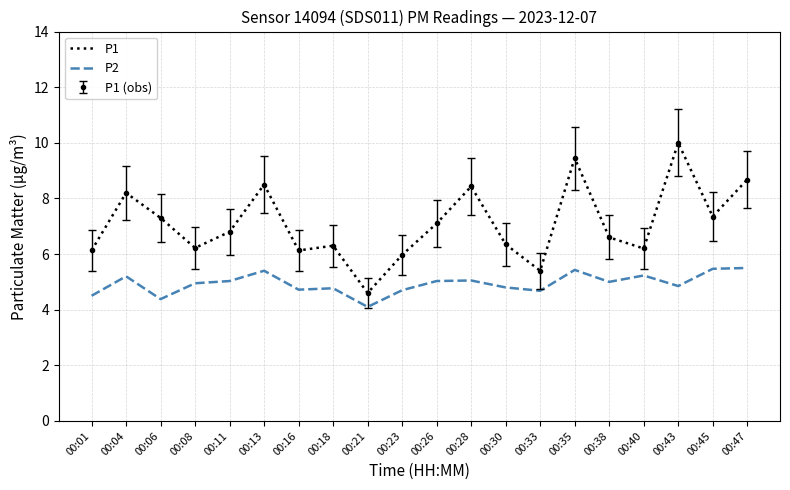

How many lines are shown in the chart?

2